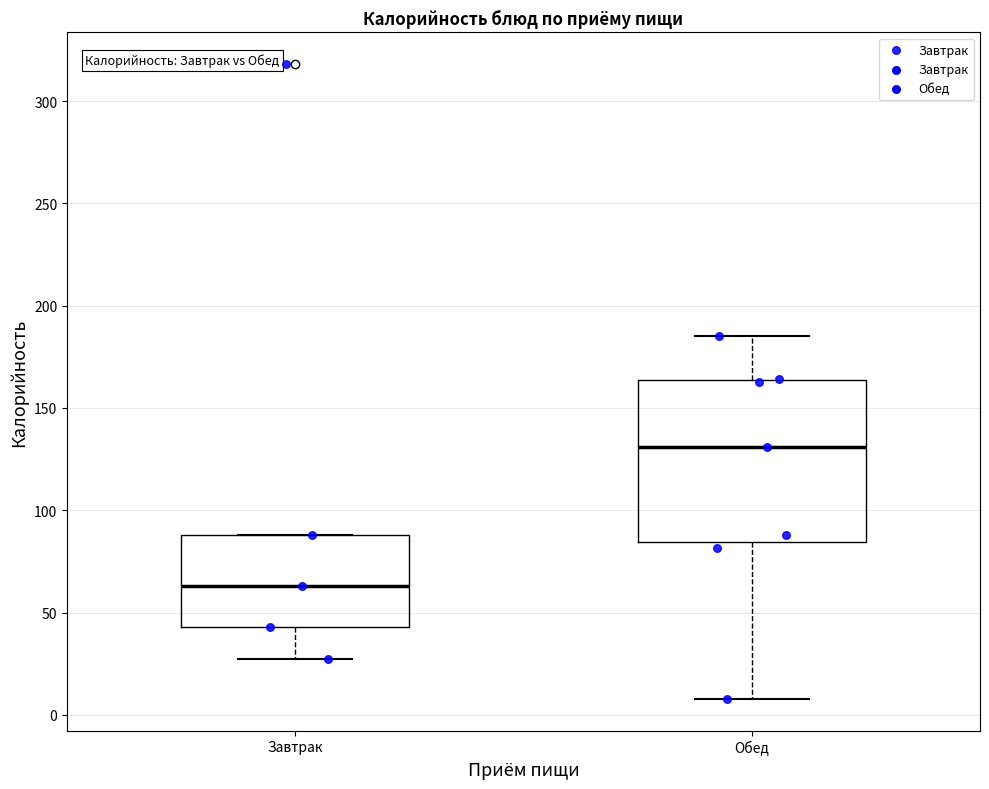

Comparing the boxes themselves (not the whiskers), which one is the tallest?

Обед